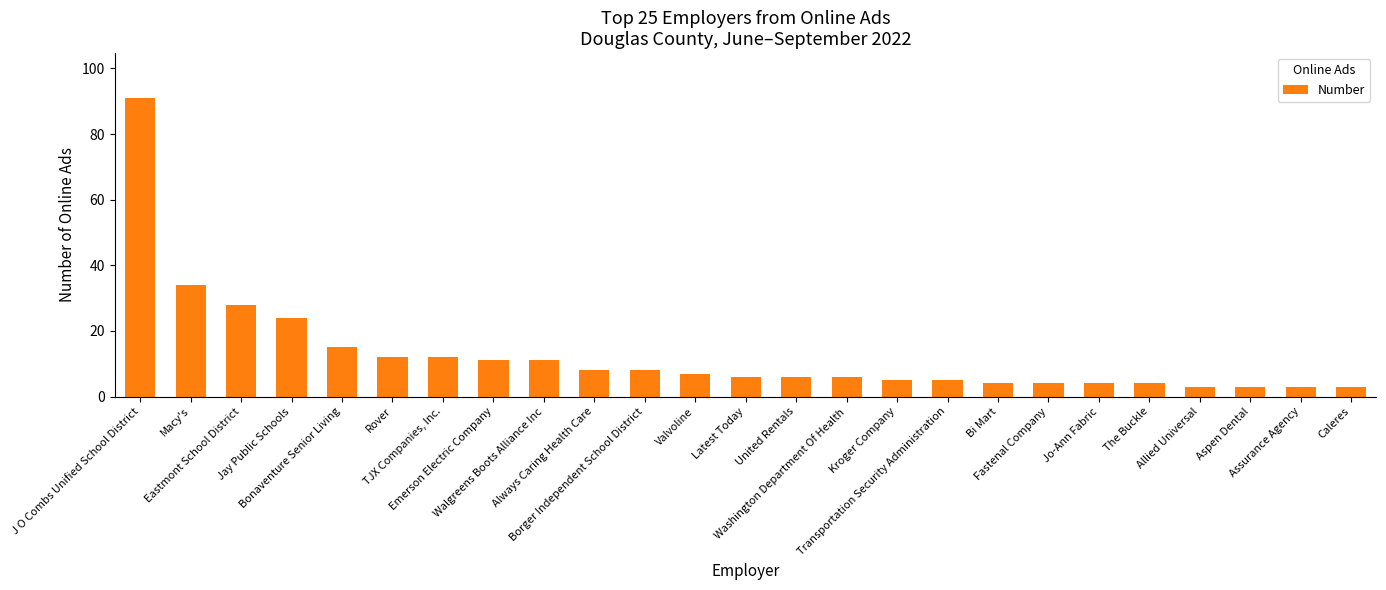

What is the greatest value displayed?

91